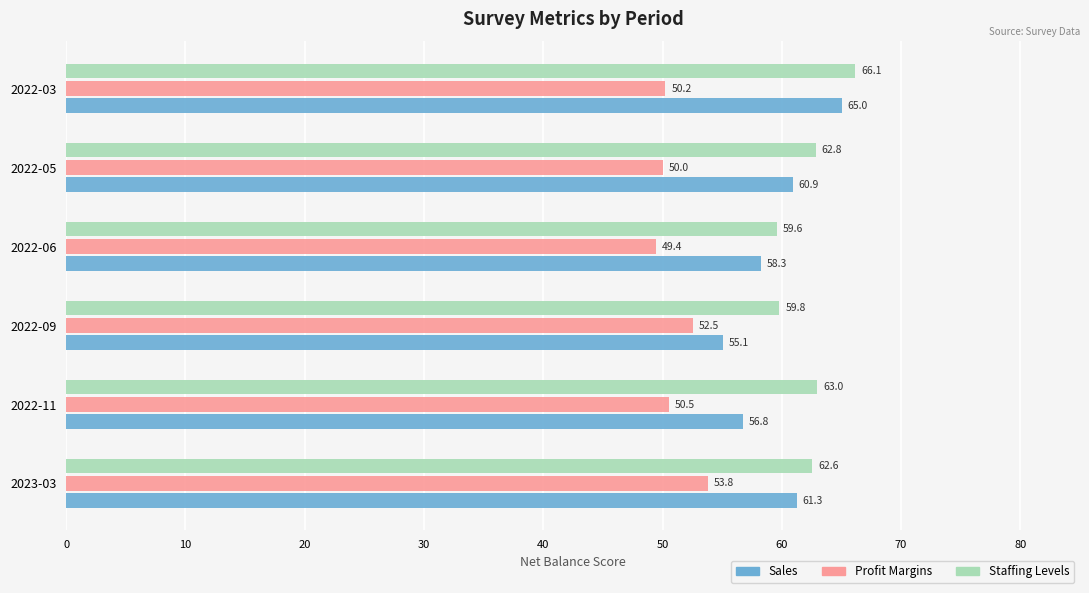

What is the maximum value shown in the chart?

66.1